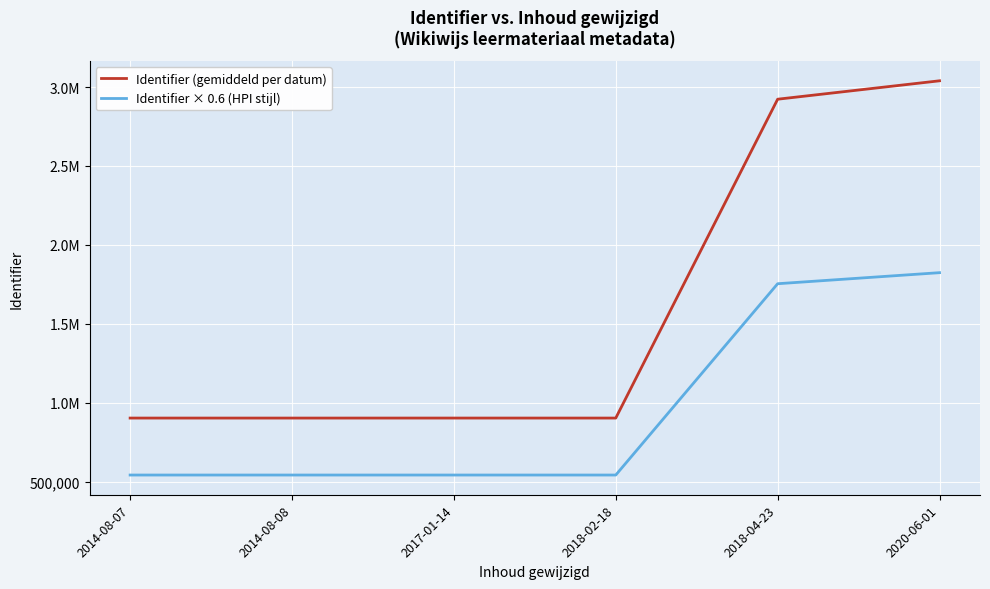

Which has a higher value, 2018-04-23 or 2018-02-18?

2018-04-23